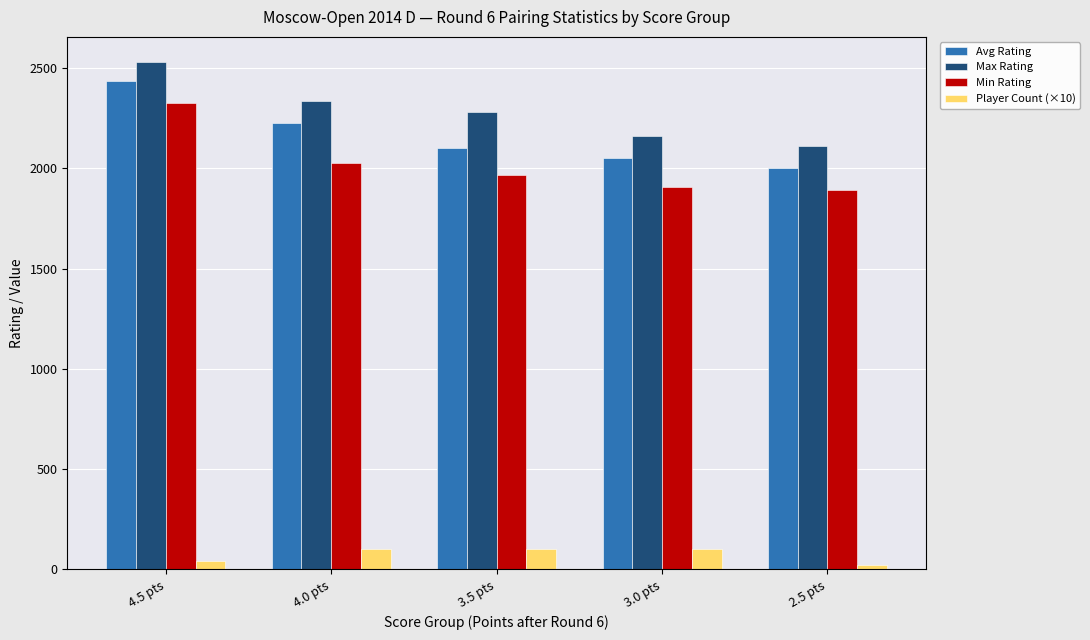

At which category is the sum across all series the highest?

4.5 pts